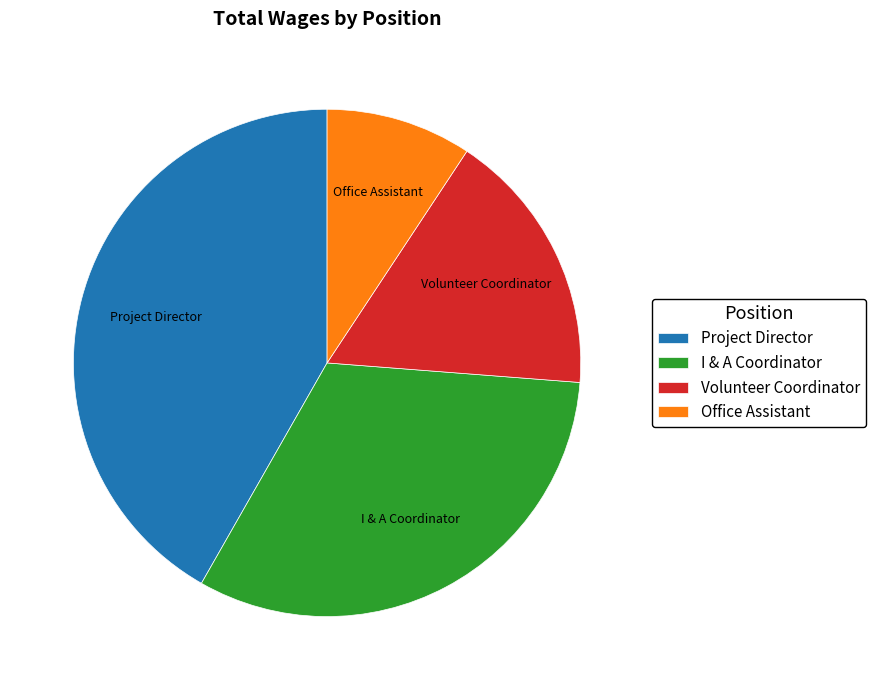

Rank the categories by value from lowest to highest.

Office Assistant, Volunteer Coordinator, I & A Coordinator, Project Director